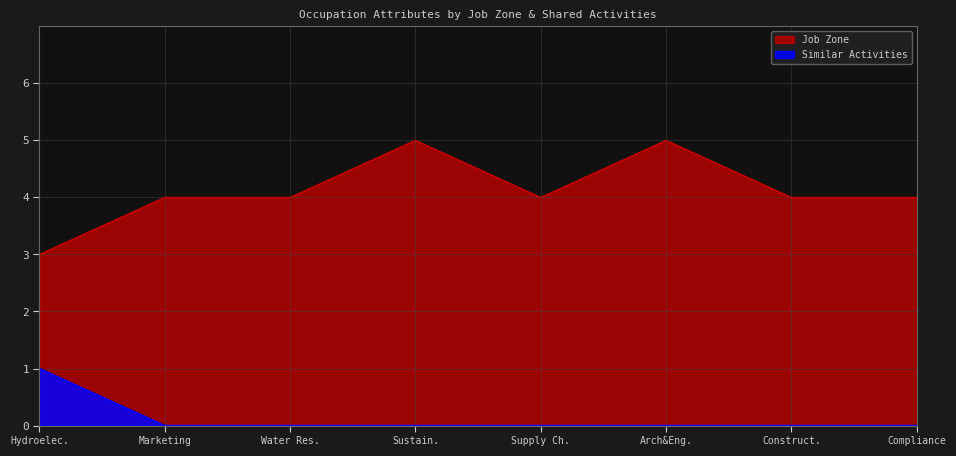

What position from the left is Construct.?

7